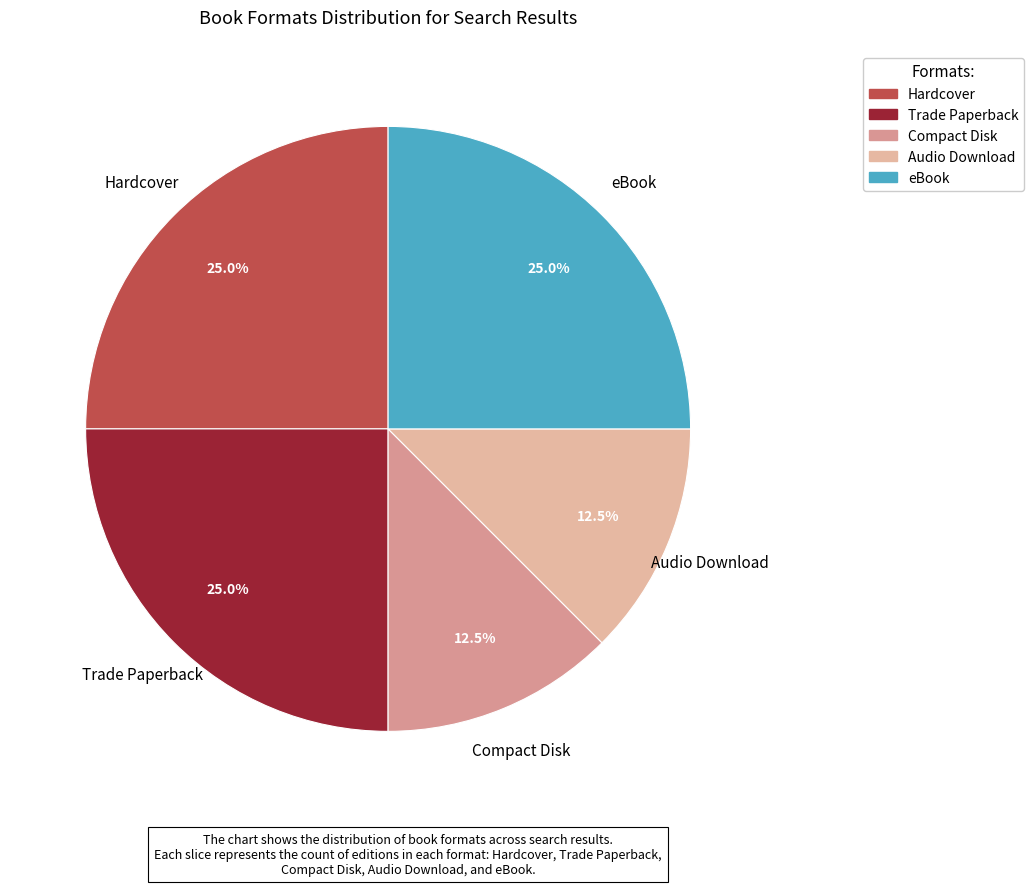

How much of the chart is everything except eBook?

75.0%